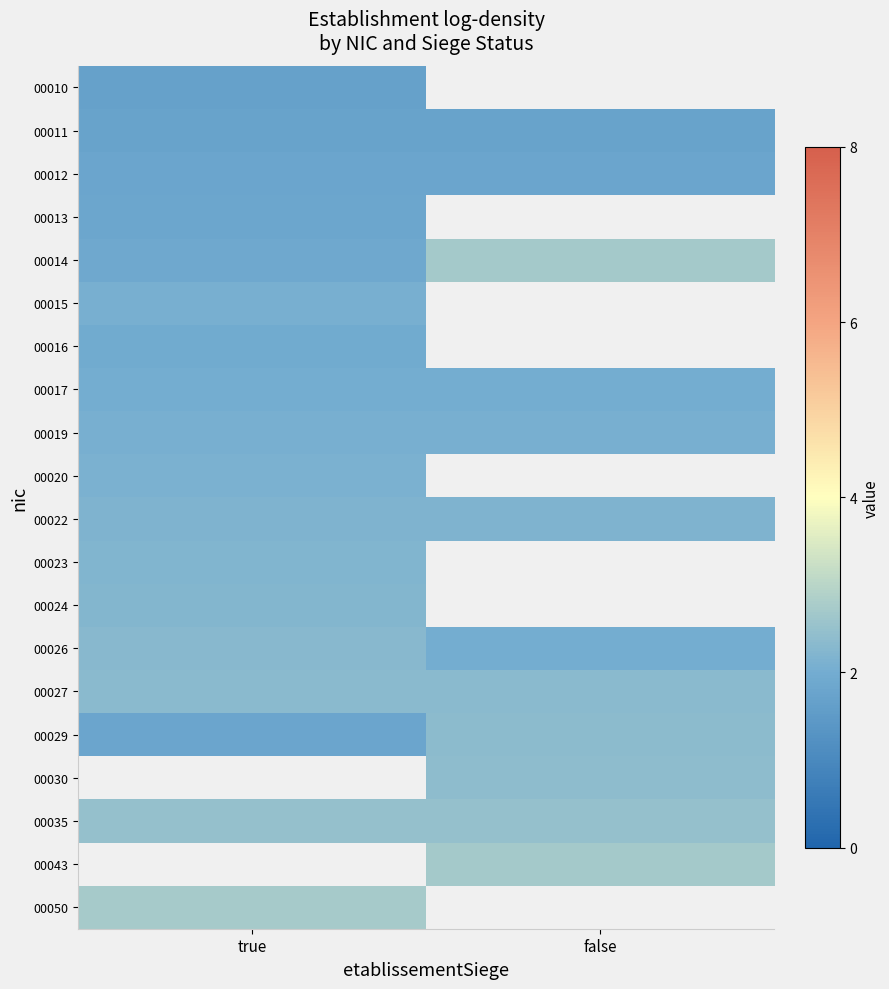

List the labels in order of 00026 value, largest first.

true, false